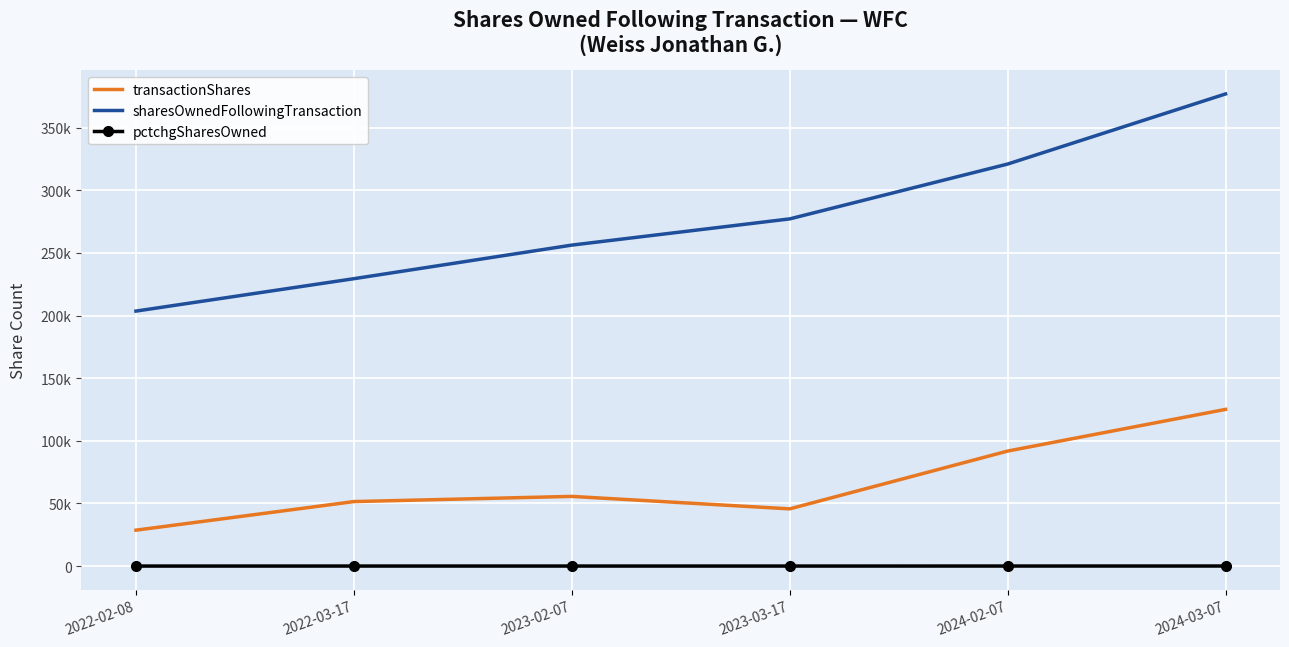

Reading left to right, transcribe all the data shown in this chart.

transactionShares: 2022-02-08=28662	2022-03-17=51485	2023-02-07=55623	2023-03-17=45673	2024-02-07=91805	2024-03-07=125087
sharesOwnedFollowingTransaction: 2022-02-08=203537	2022-03-17=229404	2023-02-07=256211	2023-03-17=277140	2024-02-07=320910	2024-03-07=376866
pctchgSharesOwned: 2022-02-08=16	2022-03-17=29	2023-02-07=28	2023-03-17=20	2024-02-07=40	2024-03-07=50